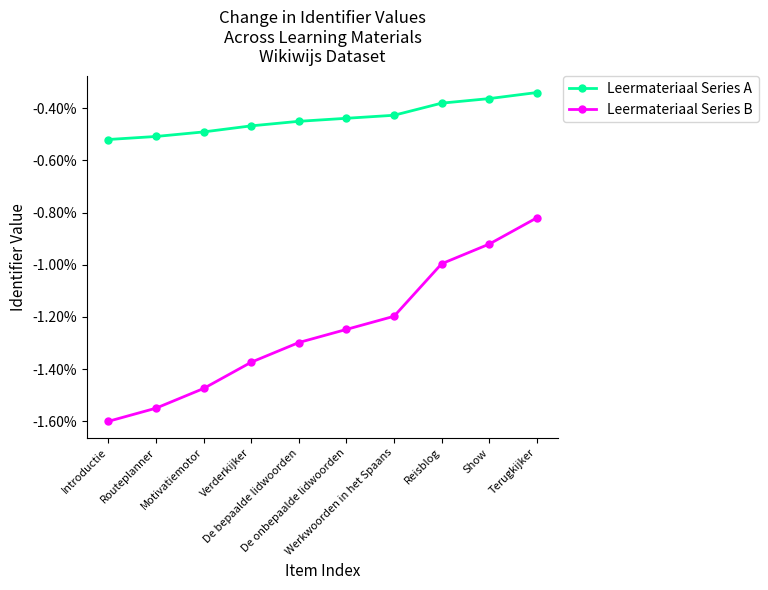

Which series has the widest spread of values?

Leermateriaal Series B